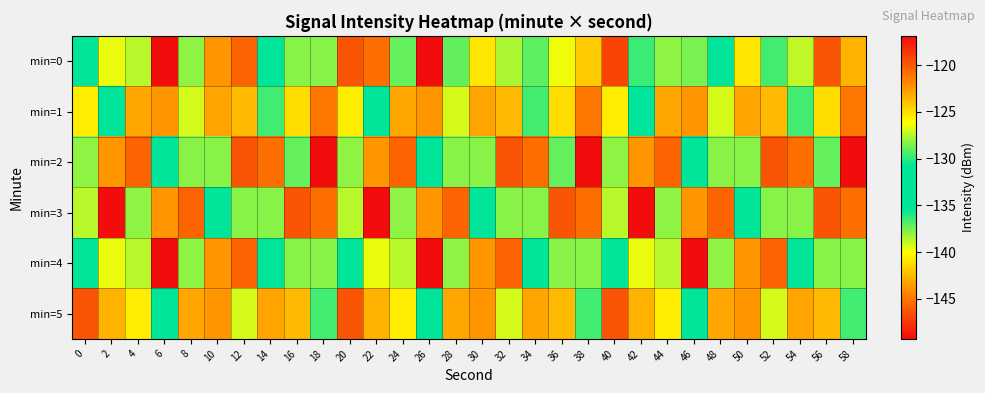

Count the number of categories in the chart.

30